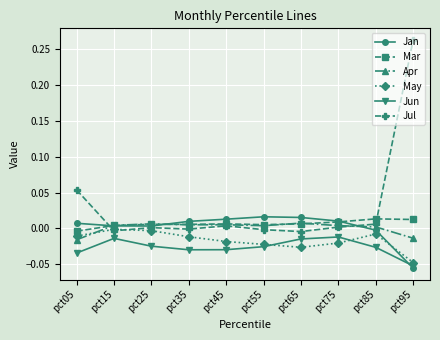

Is it true that Jul equals 0.4 at pct95?

False